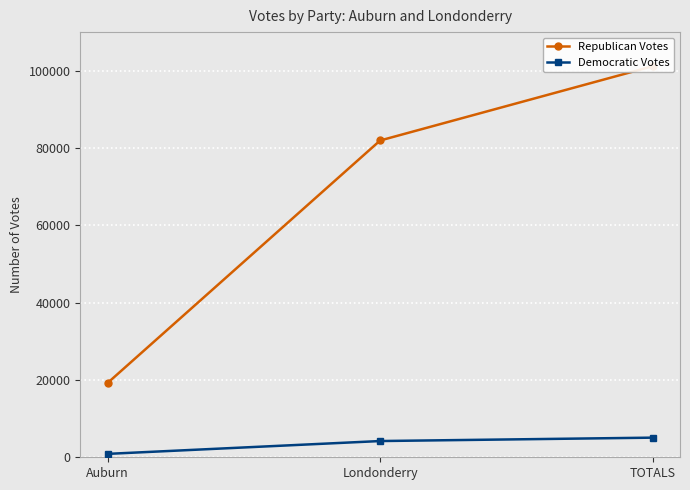

Reading left to right, list all the values displayed in this chart.

Republican Votes: Auburn=19216	Londonderry=81959	TOTALS=101175
Democratic Votes: Auburn=879	Londonderry=4200	TOTALS=5079